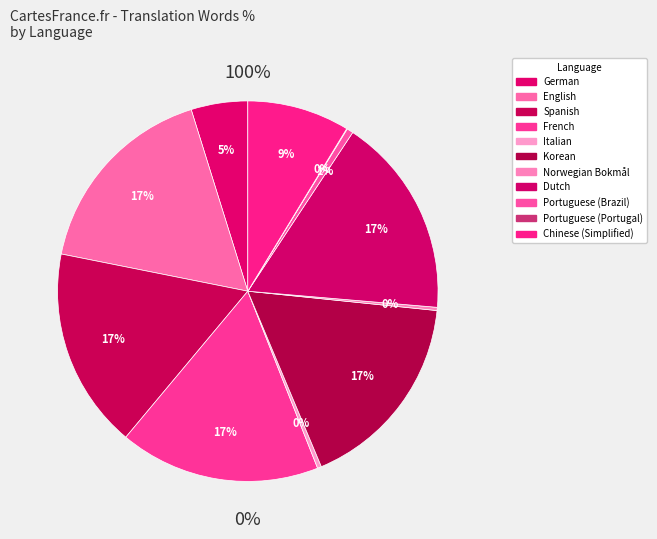

Count the number of slices in the pie.

11